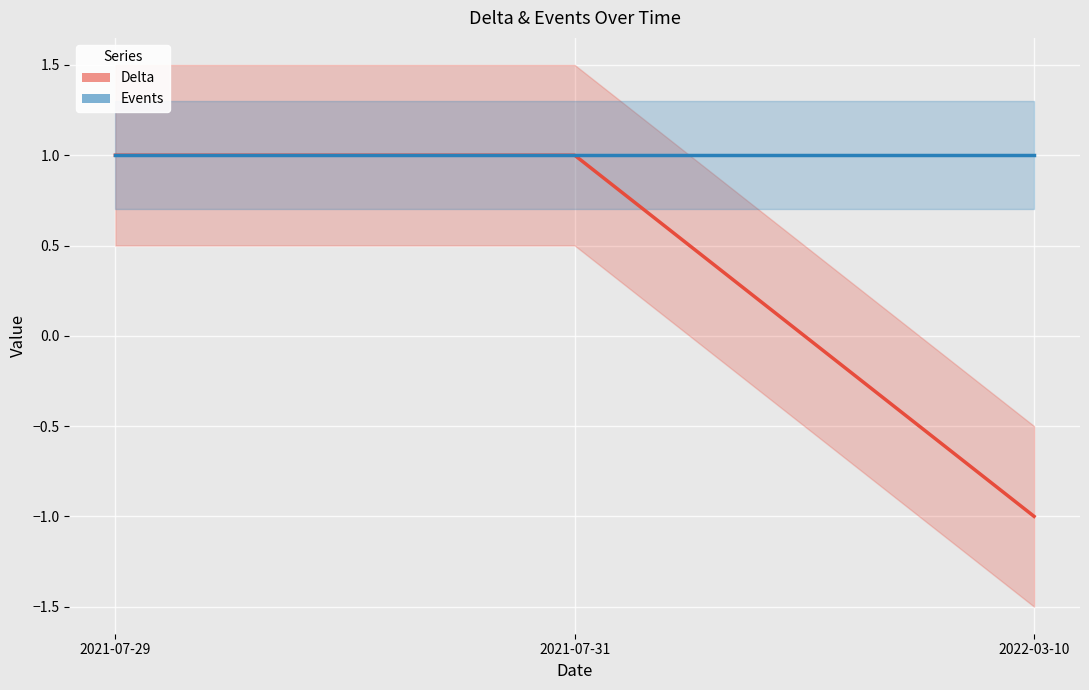

What is the spread (max minus min) of values at 2022-03-10?

2